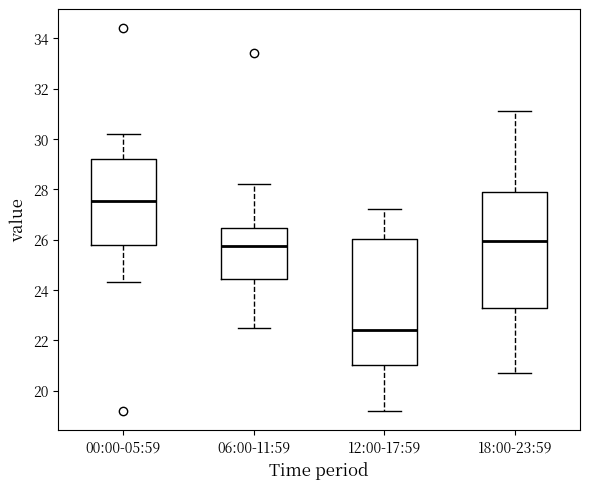

Which box's median line is the lowest?

12:00-17:59